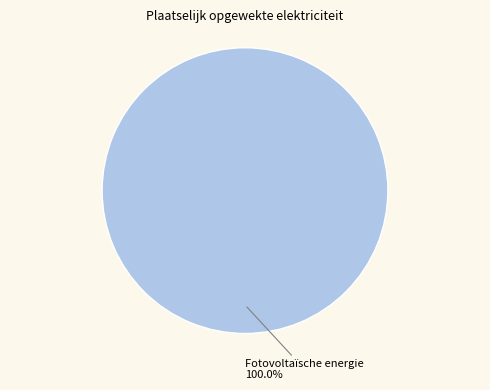

Is there a majority slice in this chart?

Yes